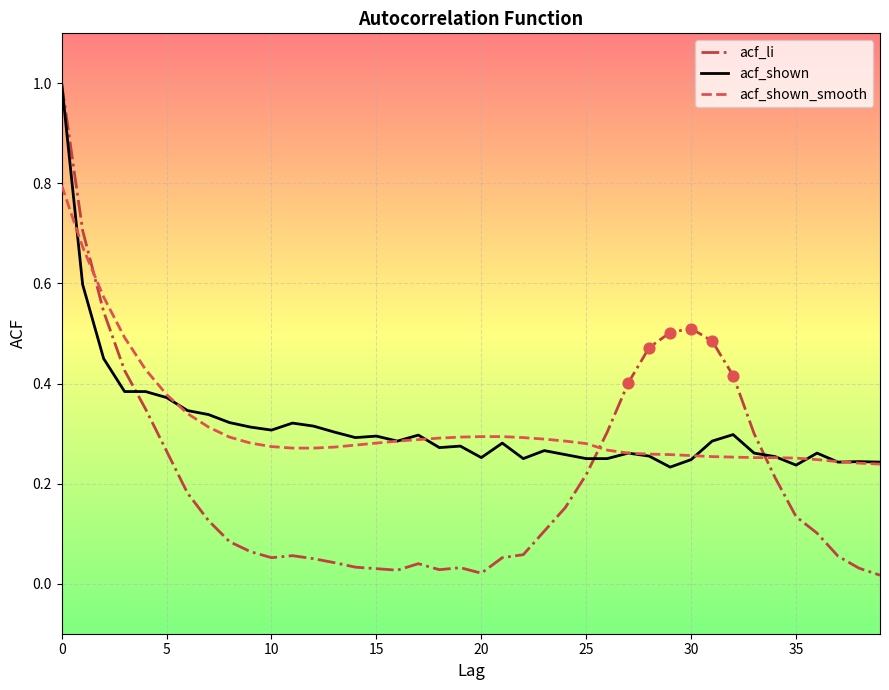

What is the maximum value for acf_li?

1.0